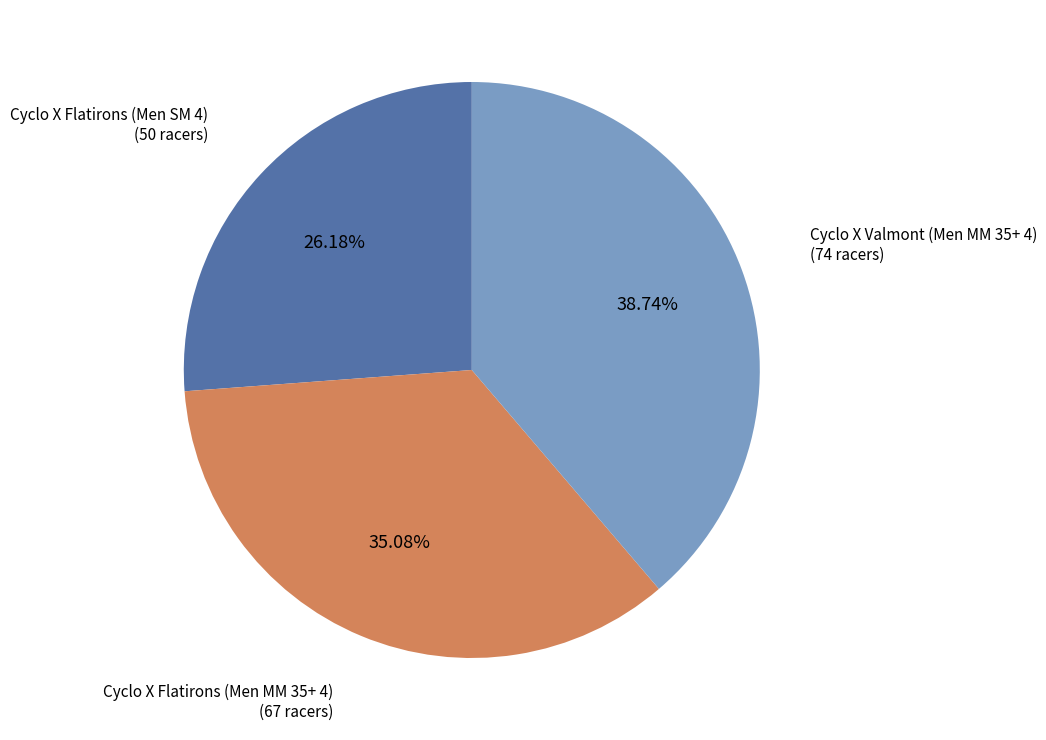

What is the largest slice in the pie chart?

Cyclo X Valmont (Men MM 35+ 4)